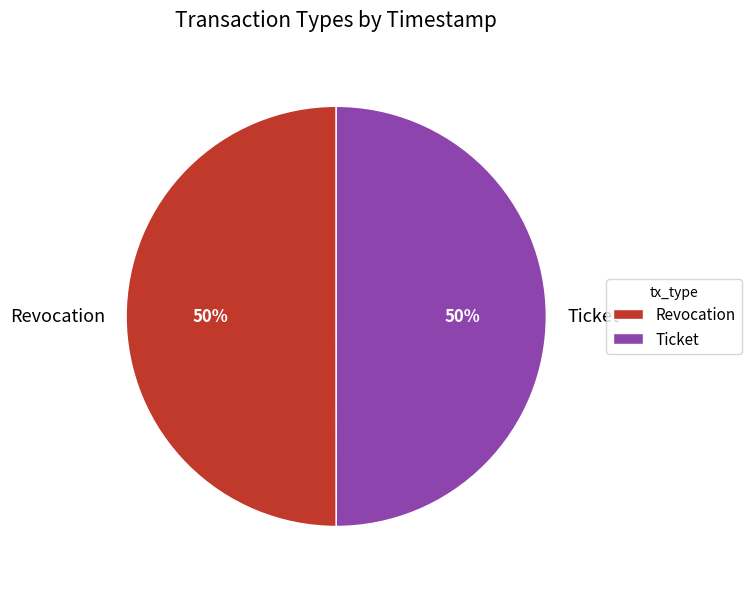

Is the sum of Ticket and Revocation greater than half?

Yes